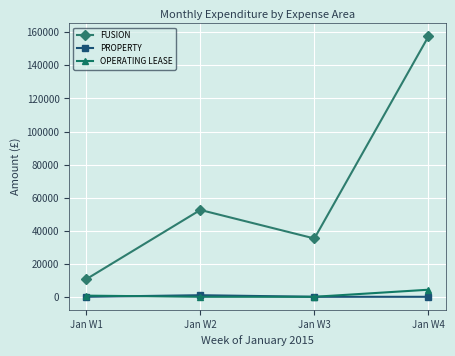

What is the difference between the second highest and second lowest values in the OPERATING LEASE series?

701.1